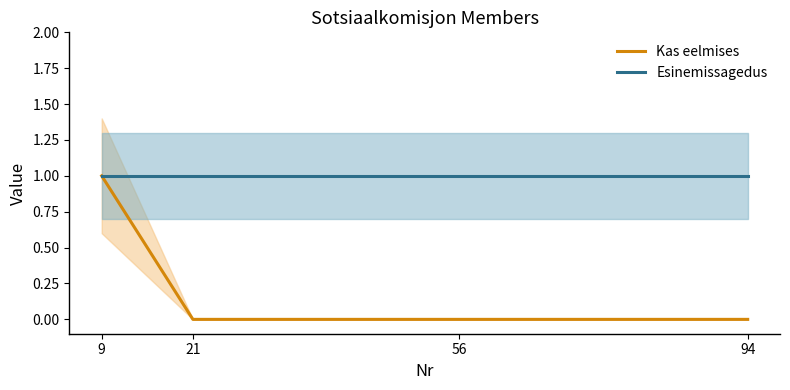

Is this an area chart (filled region under the line)?

No